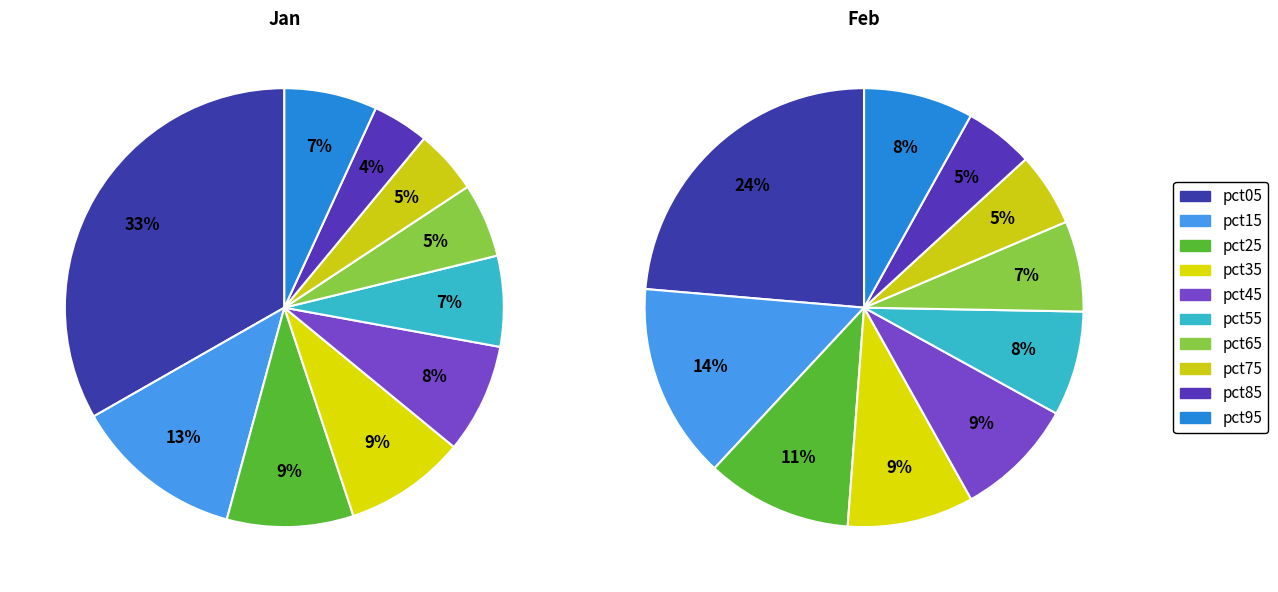

Rank the series by their maximum value, from lowest to highest.

feb_values, jan_values